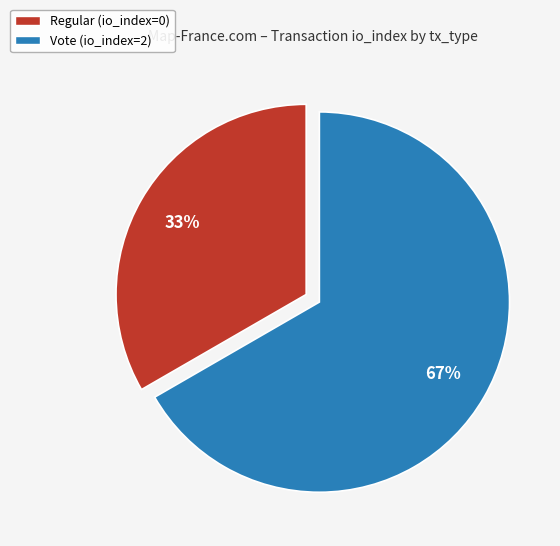

Is it true that Vote (io_index=2) is 67% of the pie?

True